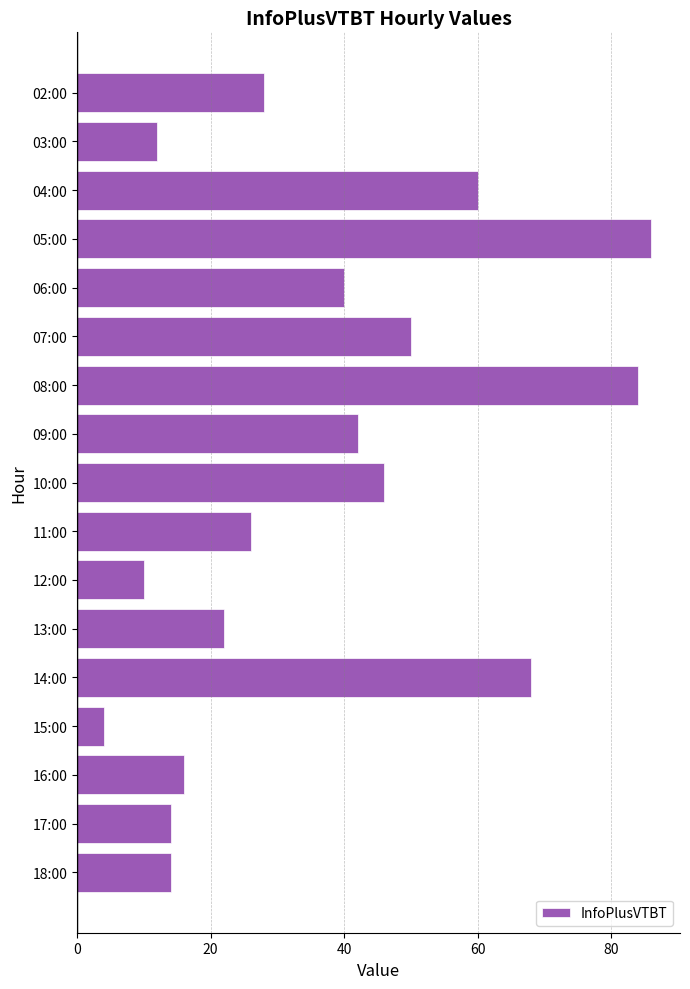

At which label is the value closest to 45?

10:00